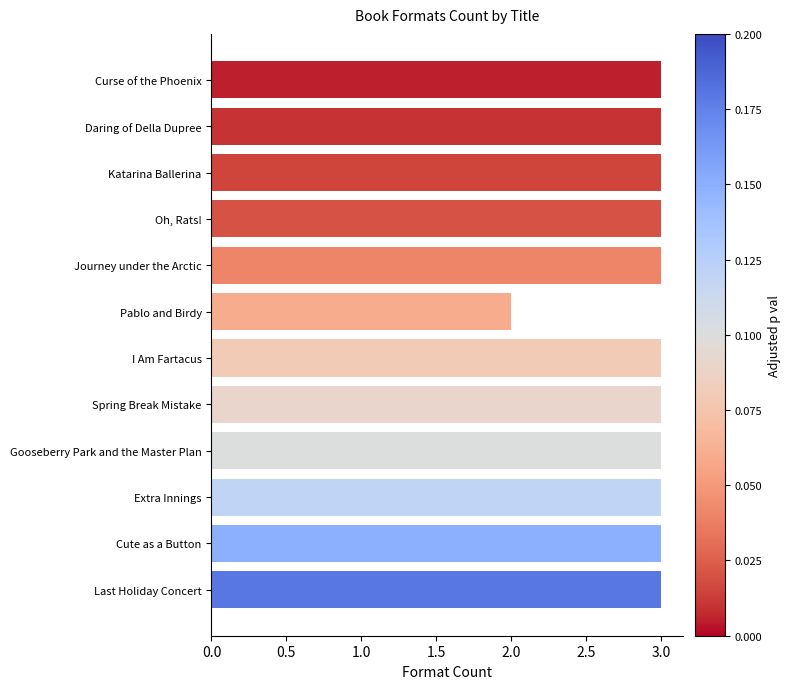

How many categories are shown in the chart?

12